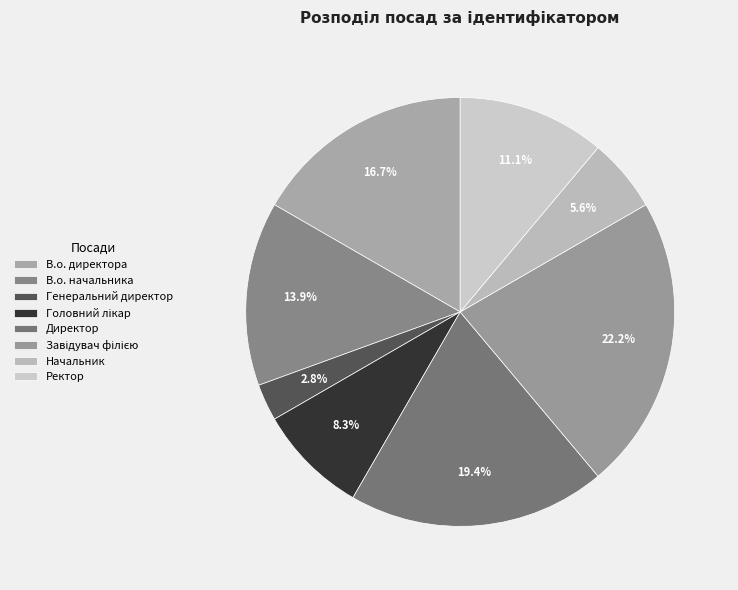

Is the sum of Начальник and Директор greater than half?

No